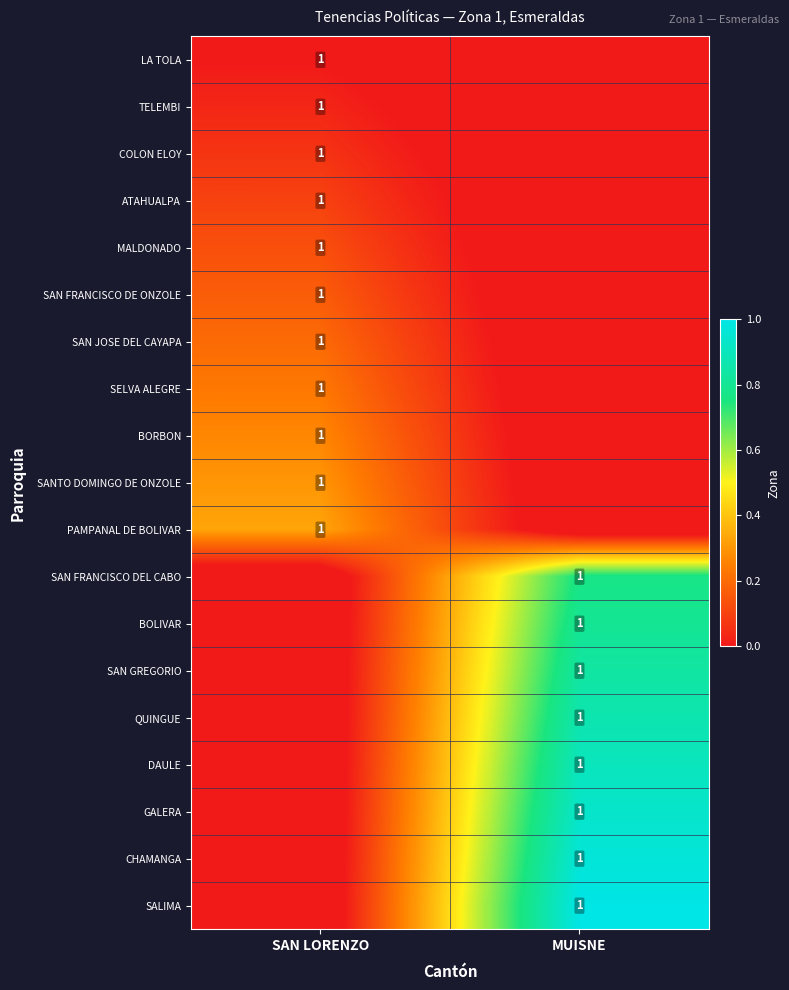

The value of MALDONADO at SAN LORENZO is 1.0. True or false?

True